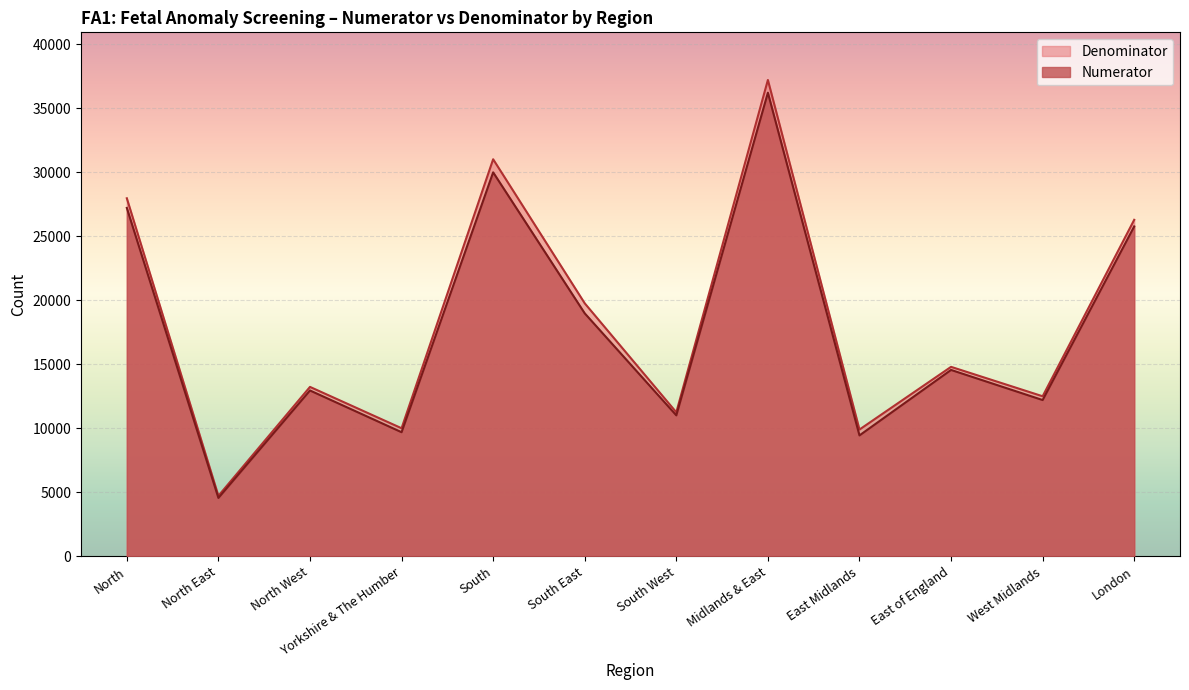

At how many categories does at least one series exceed 36023?

1